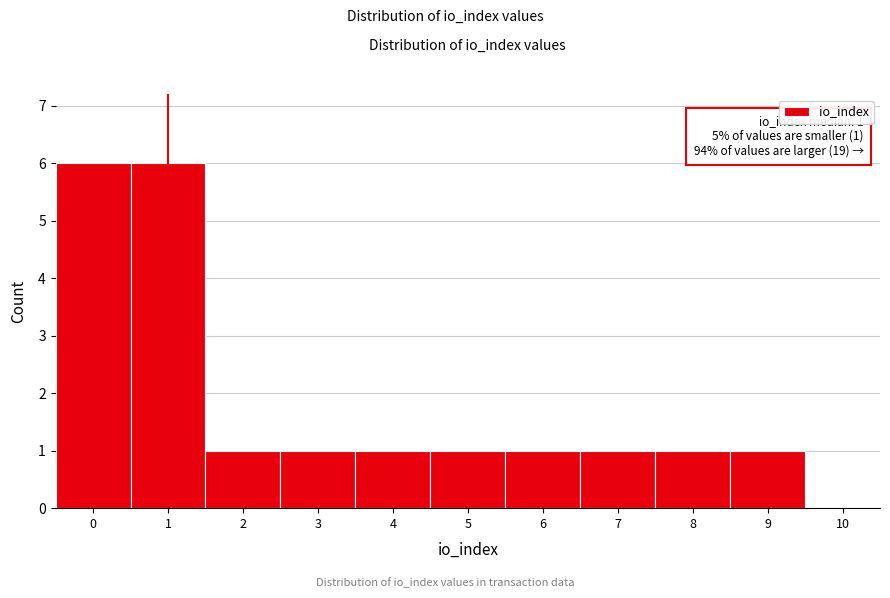

Reading left to right, transcribe all the data shown in this chart.

0=6	1=6	2=1	3=1	4=1	5=1	6=1	7=1	8=1	9=1	10=0